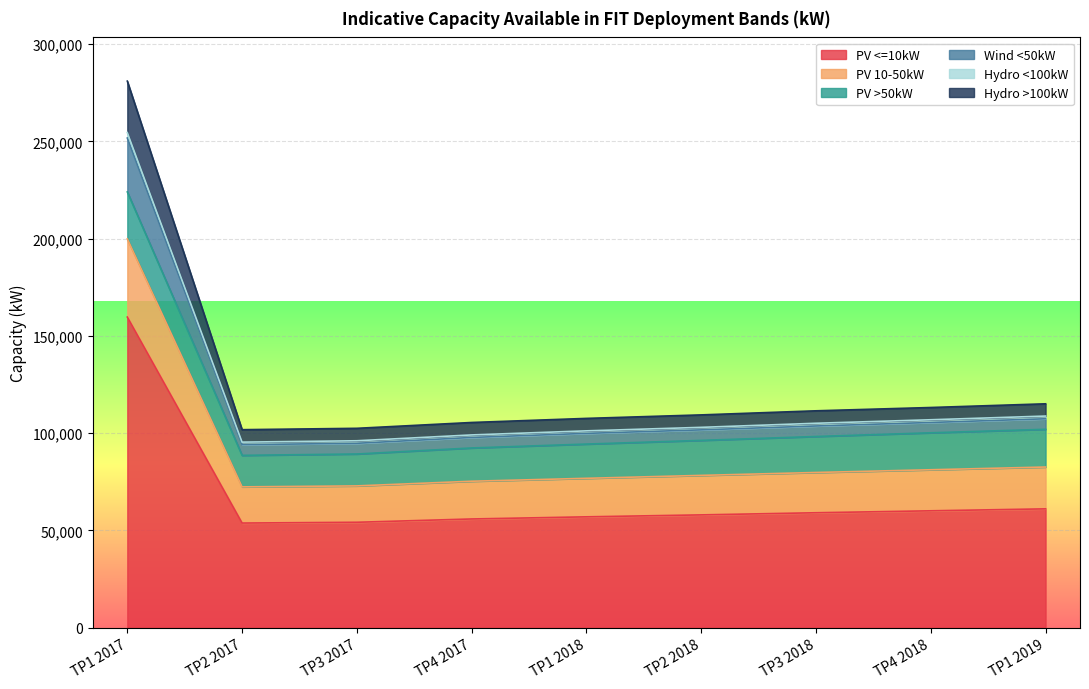

The Hydro >100kW series shows 127546 at TP1 2018. True or false?

False